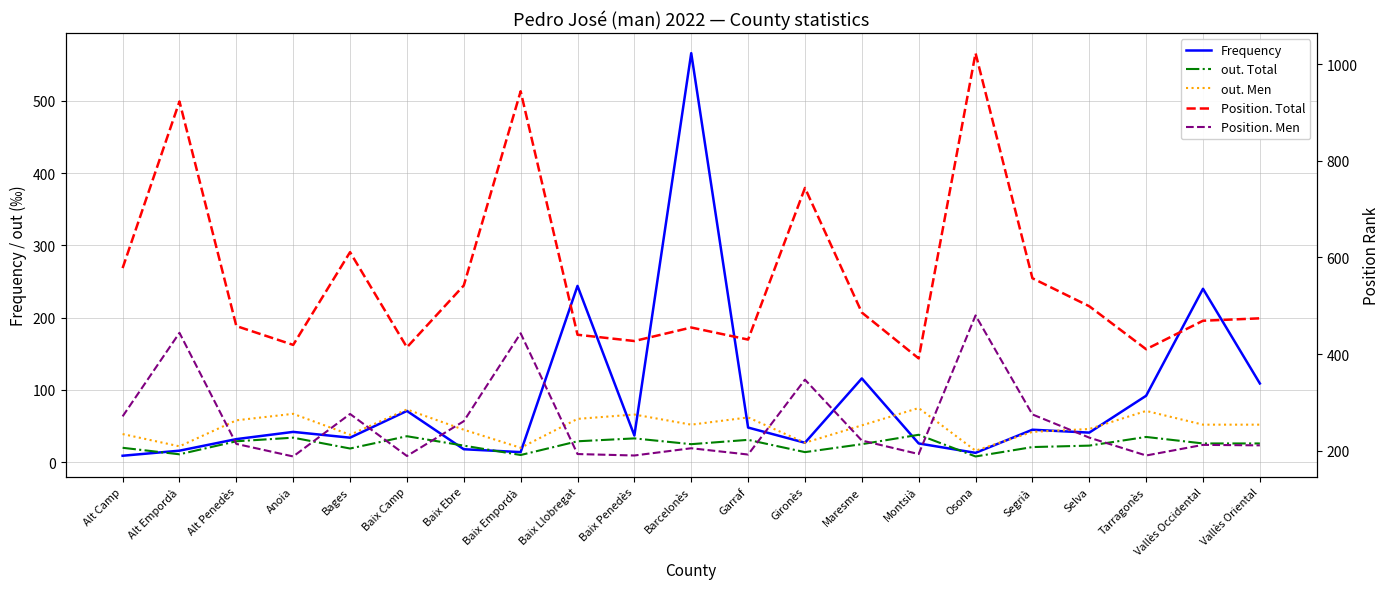

Is the value of Position. Men at Barcelonès greater than the value of Frequency at Gironès?

Yes